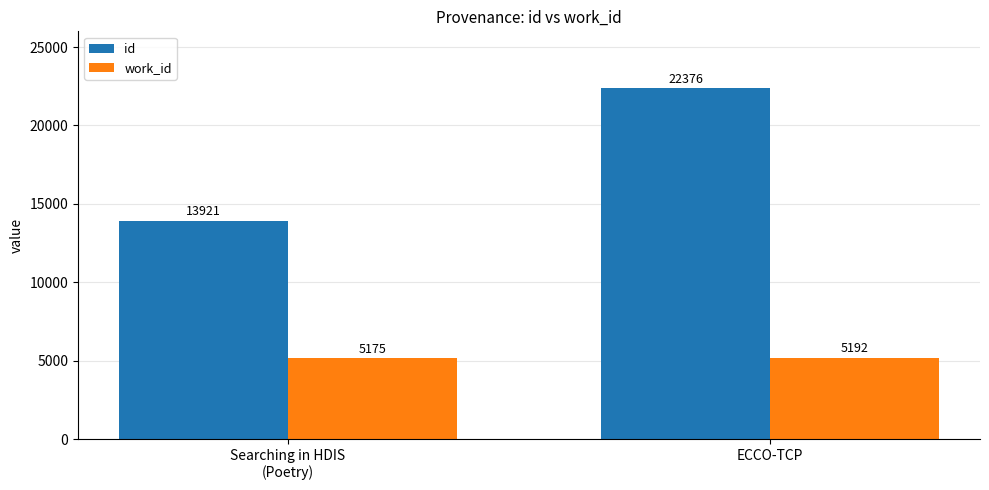

Which category has the highest value in the work_id series?

ECCO-TCP